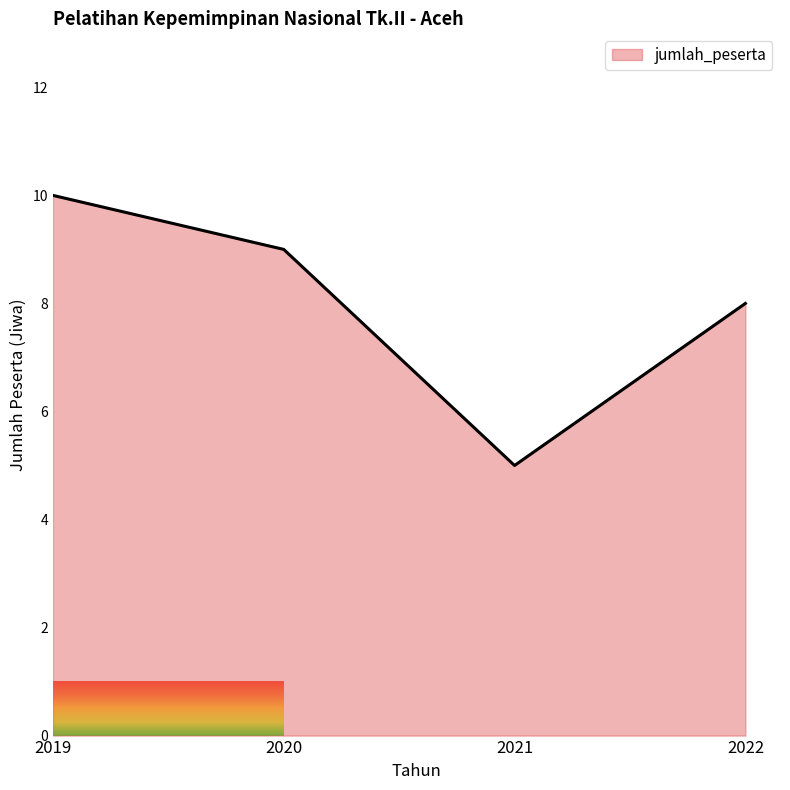

True or false: the data shows 5 at 2021.

True